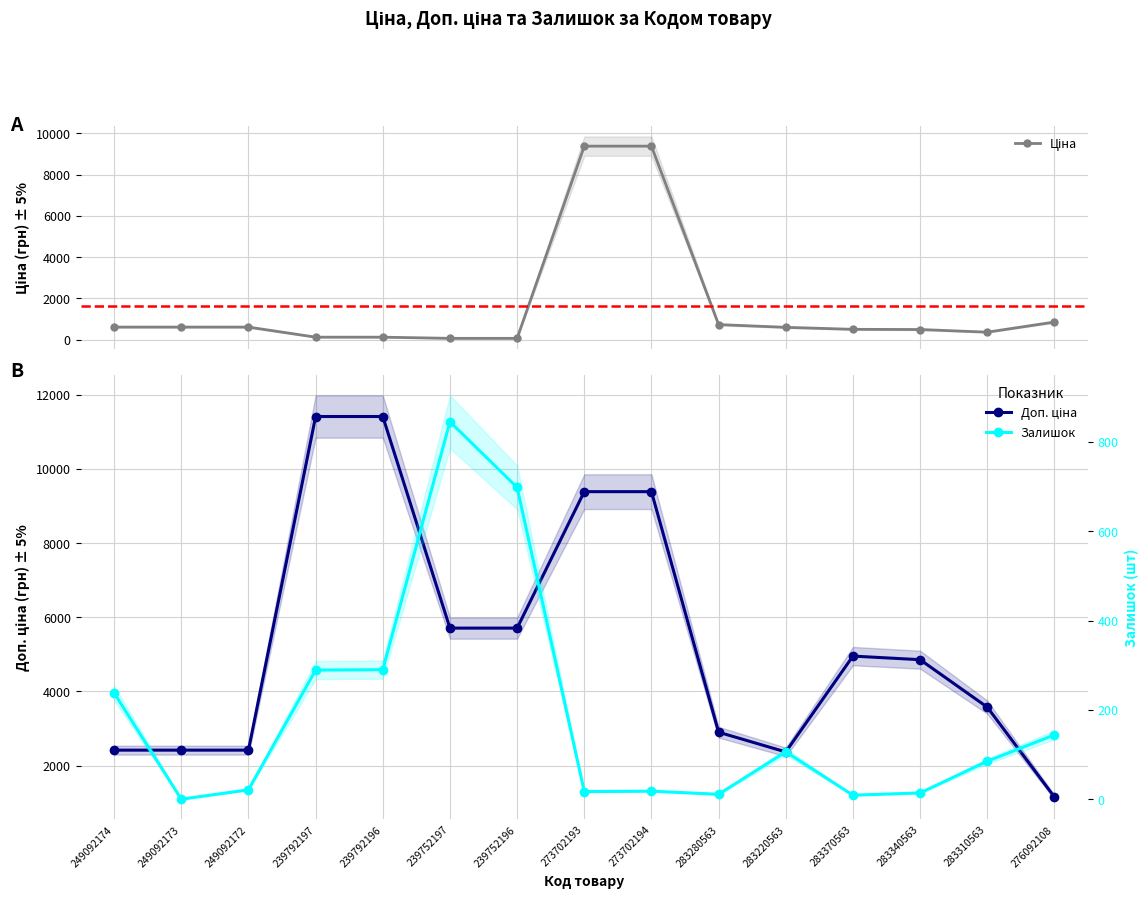

Which series changed the most between 239752196 and 273702194?

Ціна